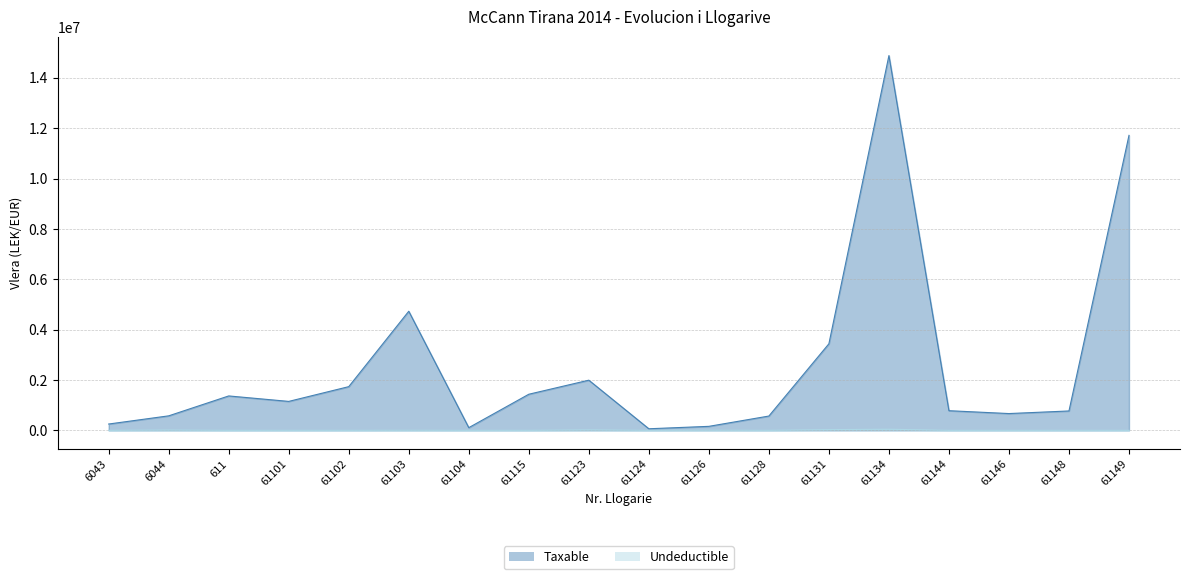

True or false: Taxable and Undeductible intersect in this chart.

False